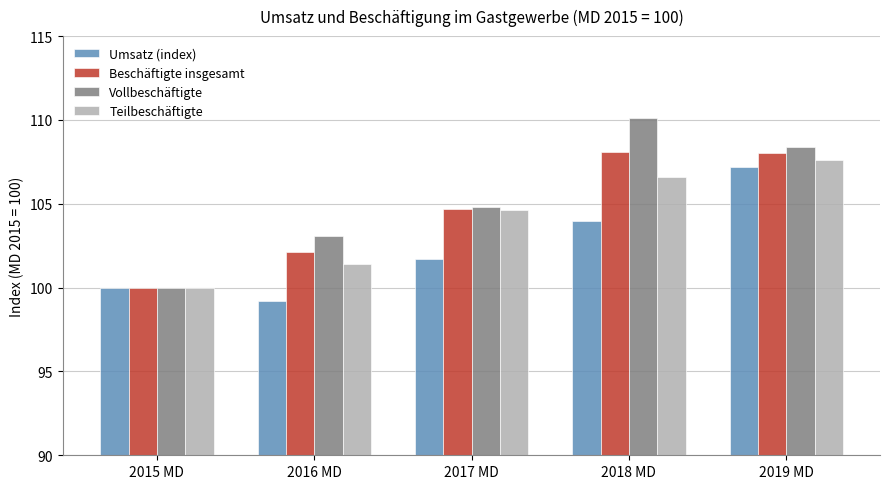

What is the label of the 5th bar from the left?

2019 MD